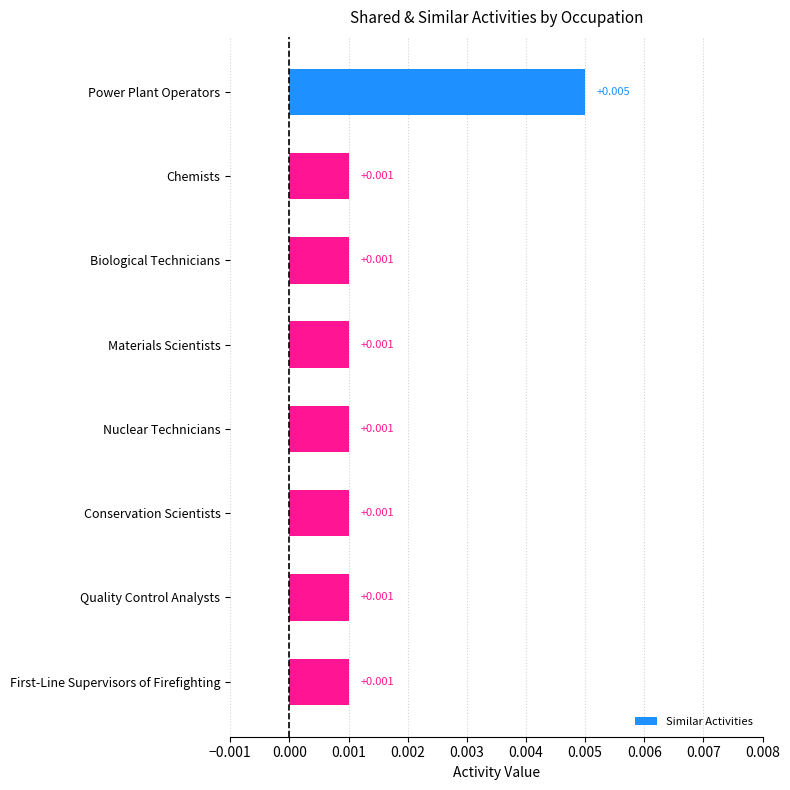

Which category has the lowest value in the Similar Activities series?

Chemists